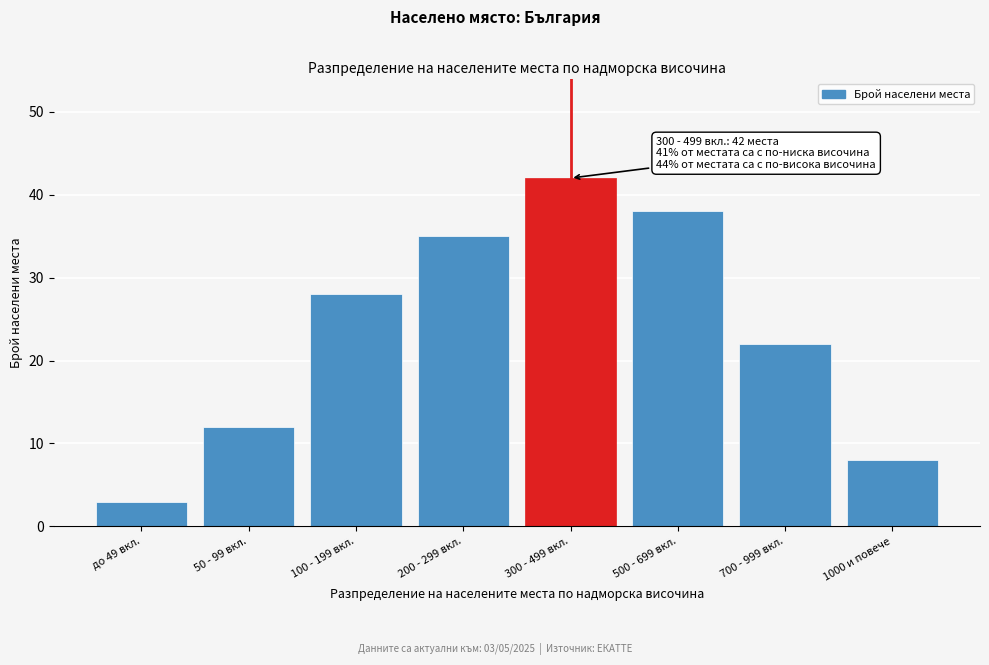

Reading left to right, what are all the values shown in this chart?

3	12	28	35	42	38	22	8